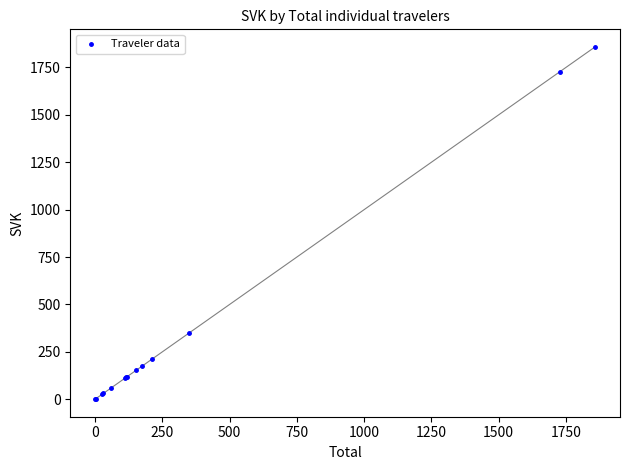

What Y value in the scatter plot is closest to 929?

348.7